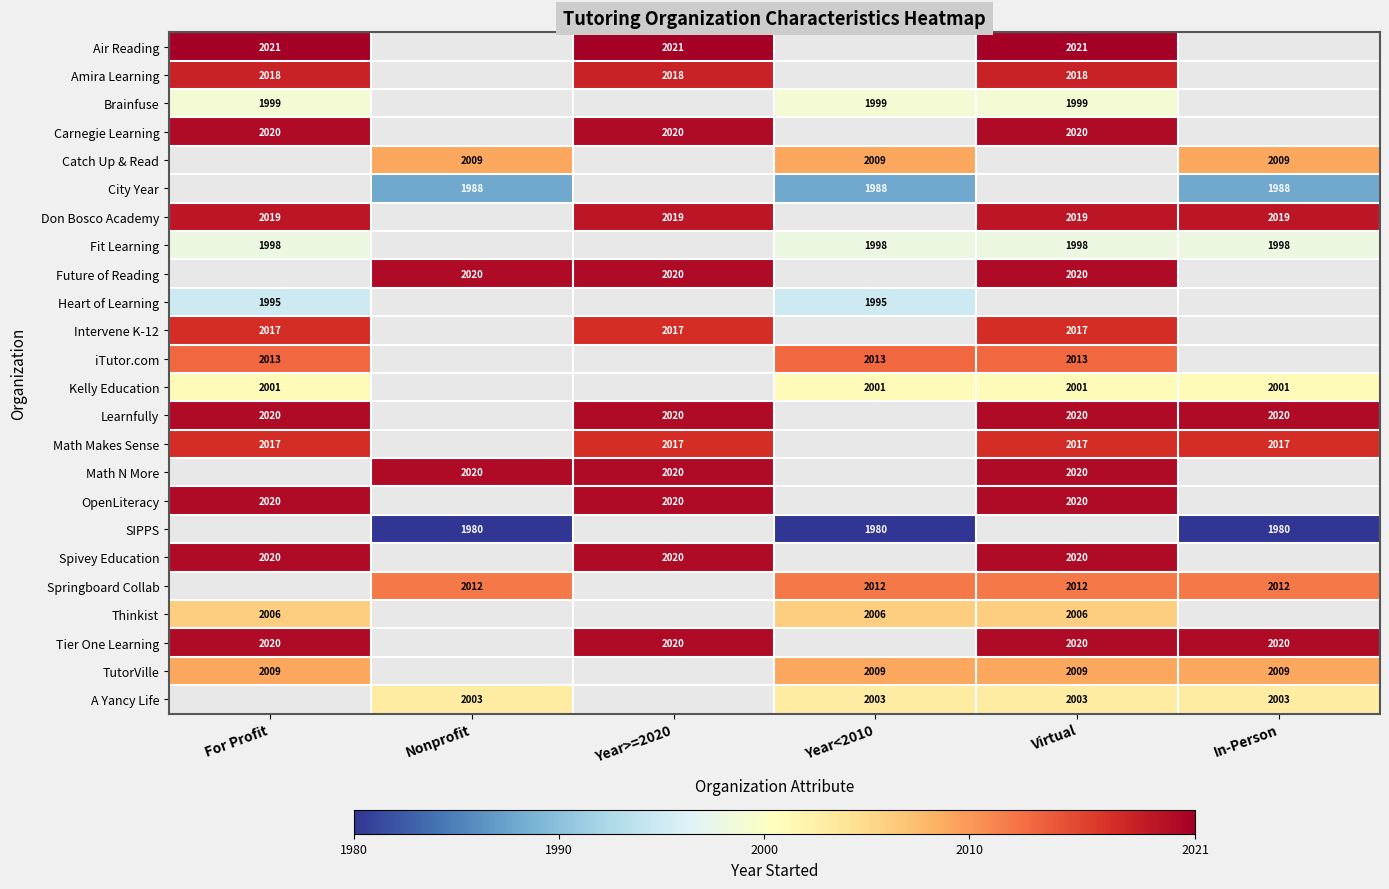

The OpenLiteracy series shows 2020 at For Profit. True or false?

True